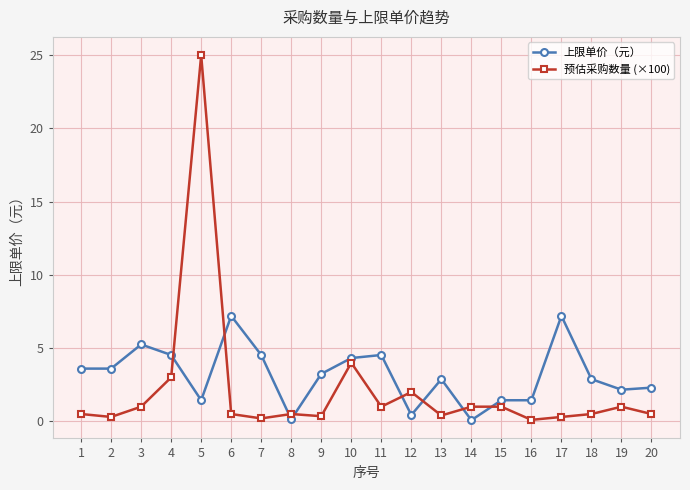

At which category is the sum across all series the highest?

5